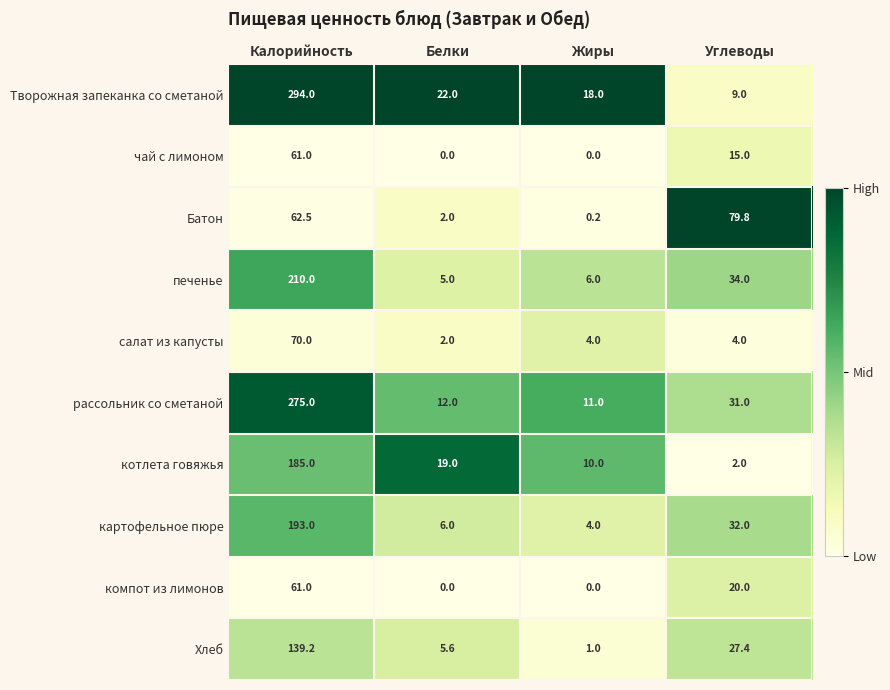

The Творожная запеканка со сметаной series shows 18.0 at Жиры. True or false?

True